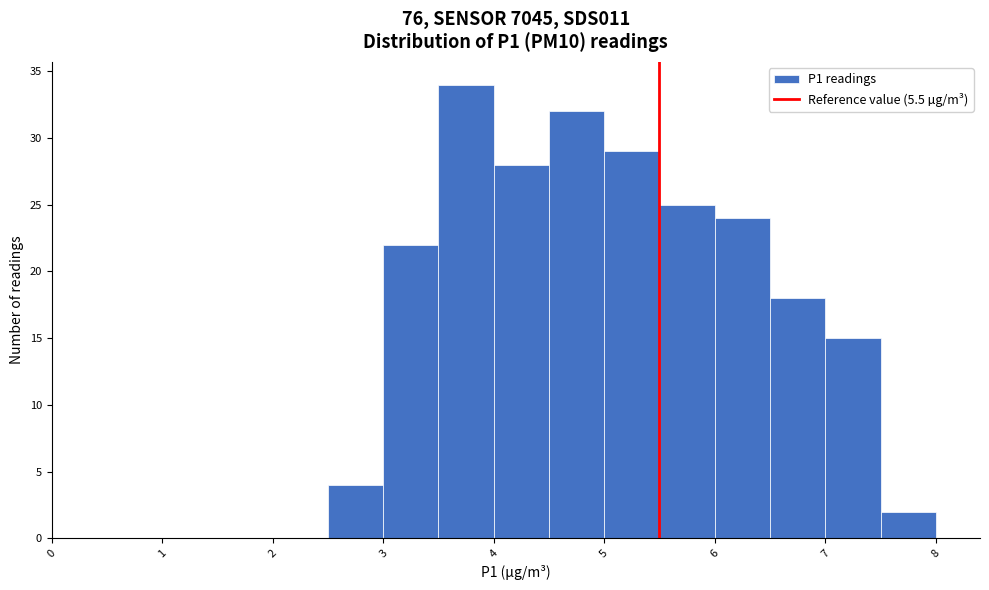

Which range on the x-axis has the tallest bar?

3.5 to 4.0